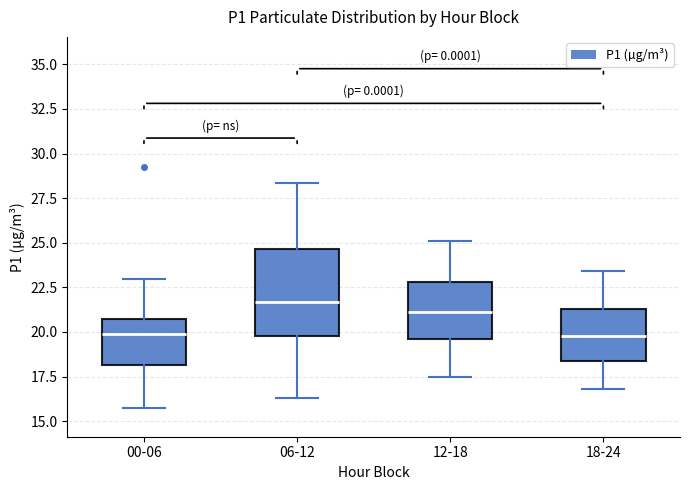

Where does the median line of the box for 06-12 sit on the y-axis? The values are not printed on the chart, so give them approximately, as read against the axis.

21.5